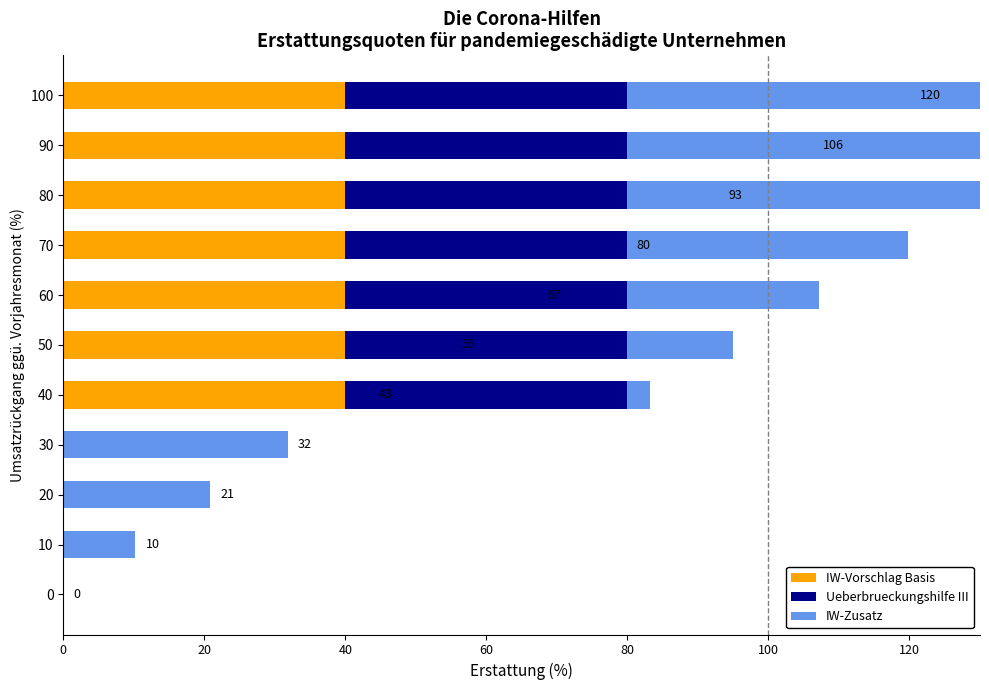

What is the difference between the maximum and minimum values in the Ueberbrueckungshilfe III series?

40.0